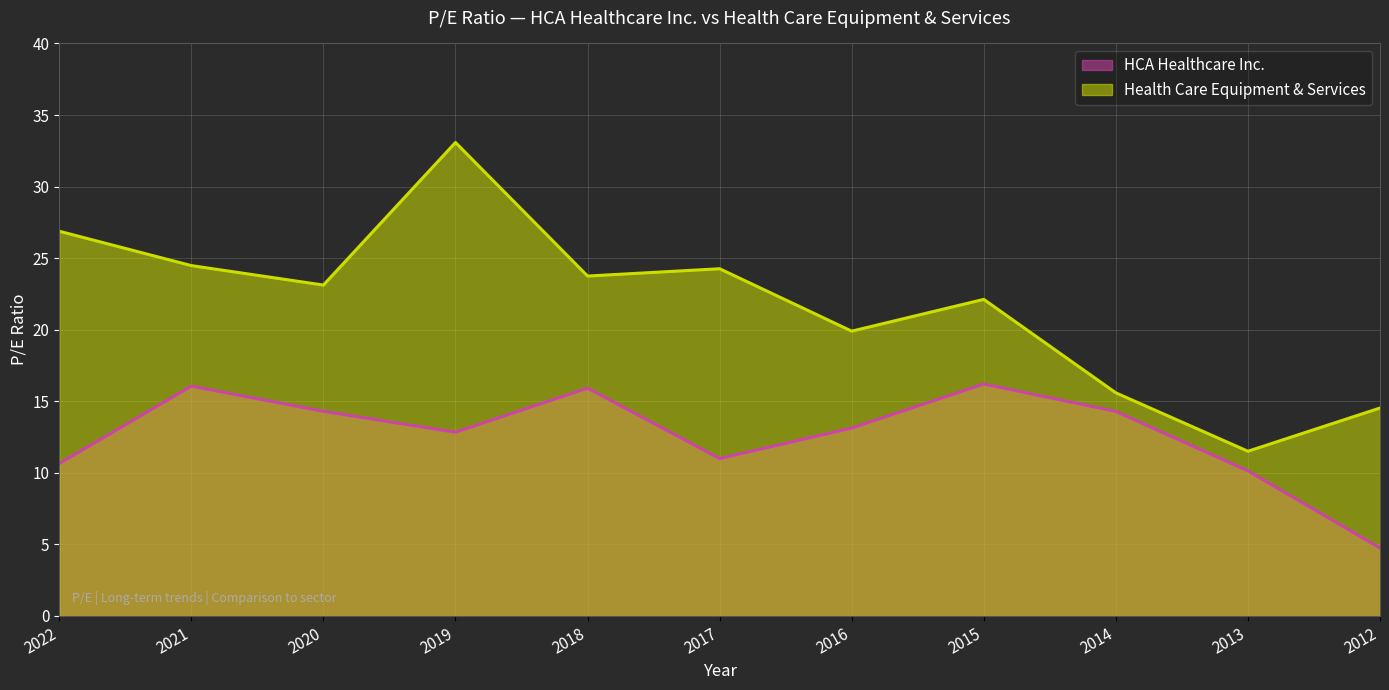

True or false: HCA Healthcare Inc. has a value of 5.1 at 2022.

False